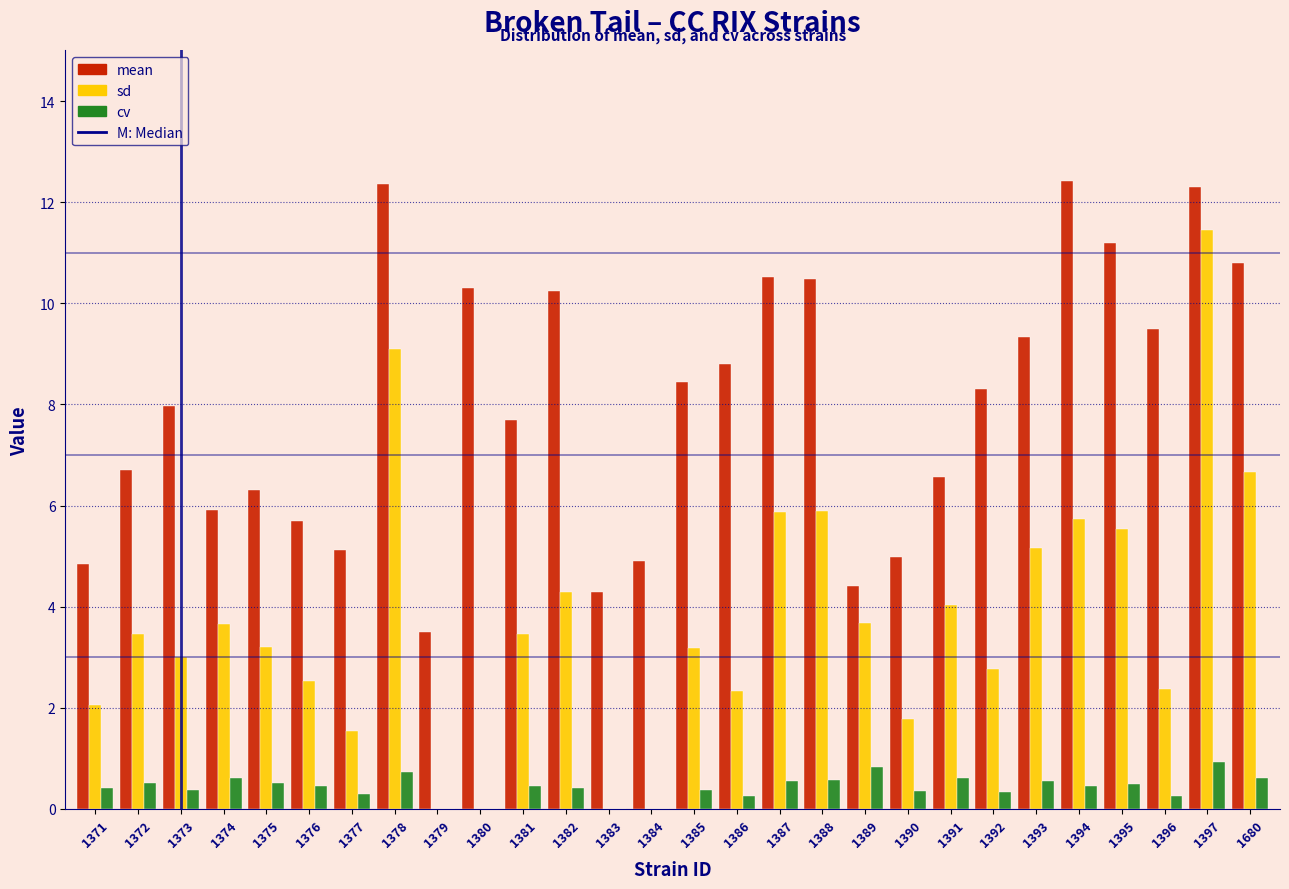

At which label does sd reach its peak?

1397